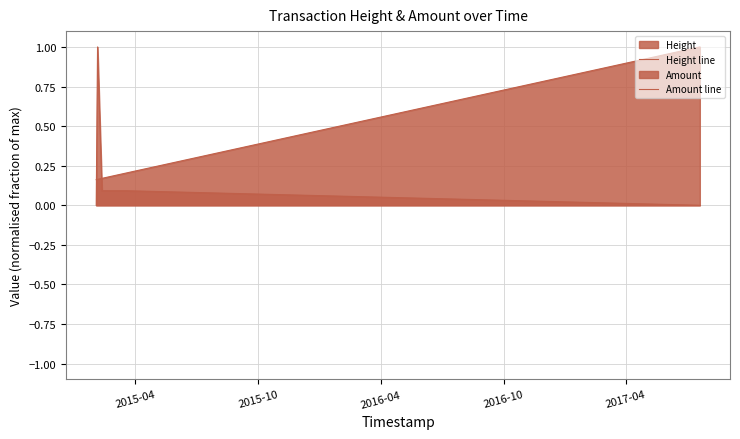

Rank the series by their average value, from lowest to highest.

Amount line, Height line